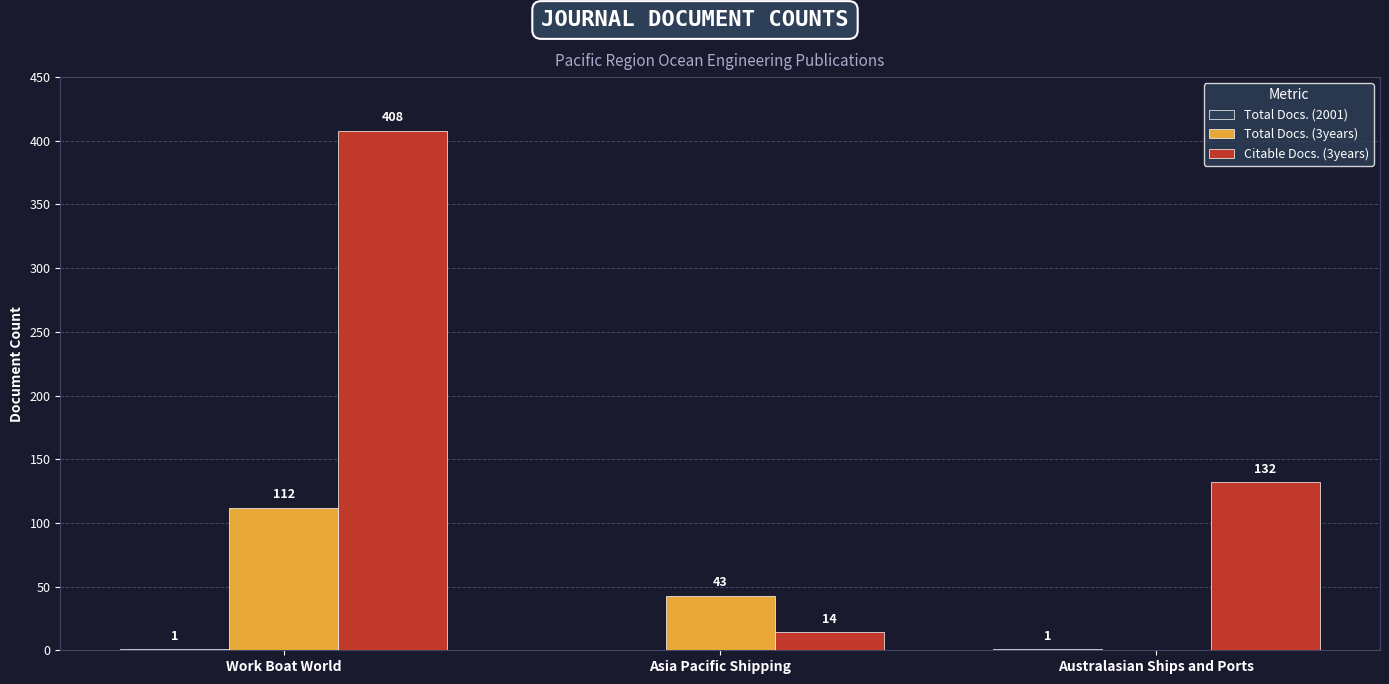

Are the bars horizontal?

No